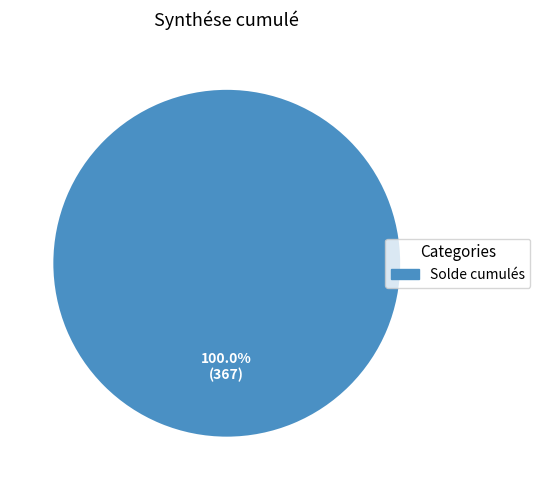

Rank the categories by value from highest to lowest.

Solde cumulés